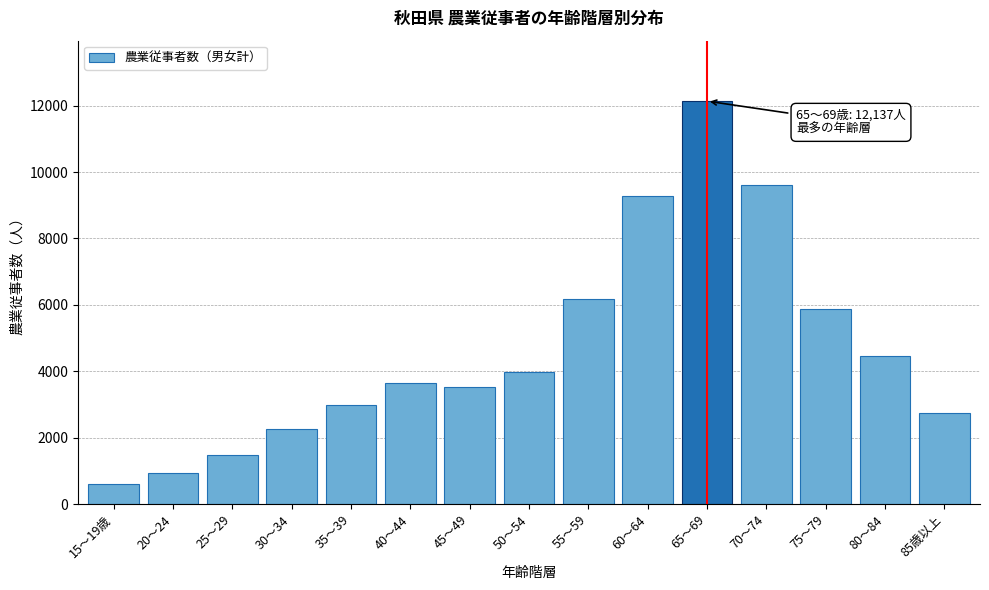

Reading right to left, list all the values displayed in this chart.

2752	4457	5884	9605	12137	9267	6192	3994	3538	3648	2986	2268	1477	939	594